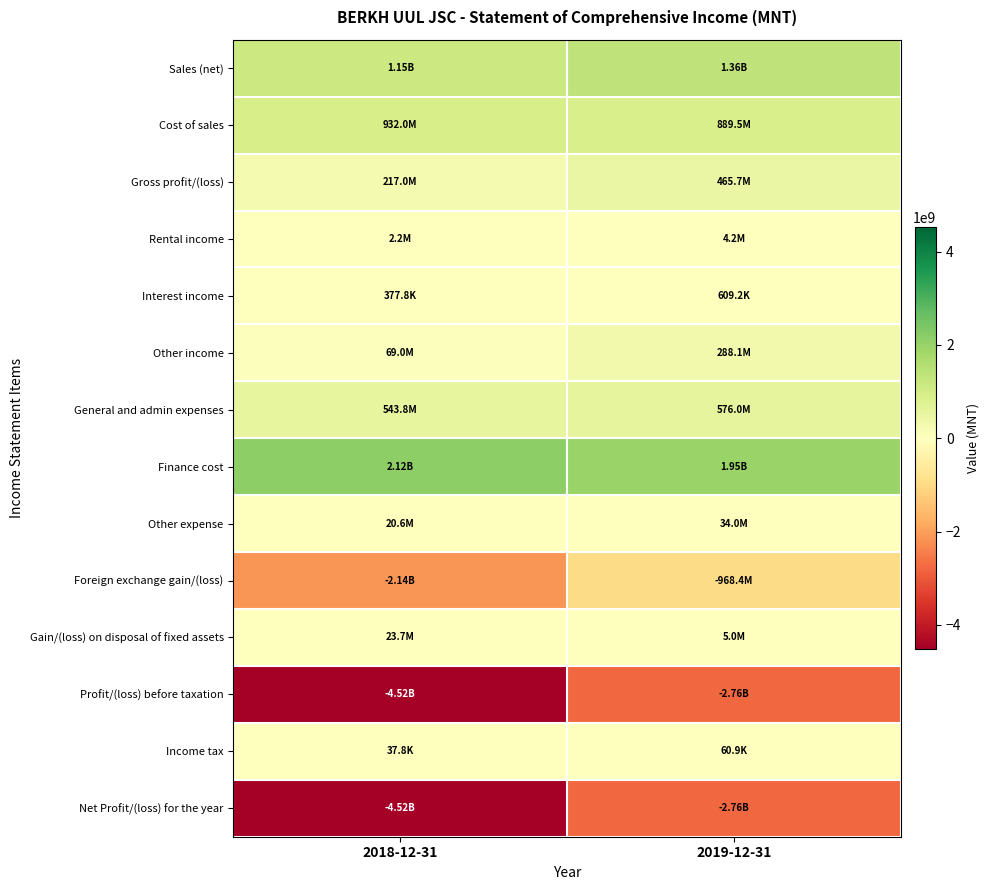

Reading right to left, list all the values displayed in this chart.

Sales (net): 2019-12-31=1355177377.2	2018-12-31=1149016590.9
Cost of sales: 2019-12-31=889509453.5	2018-12-31=932000815.8
Gross profit/(loss): 2019-12-31=465667923.7	2018-12-31=217015775.1
Rental income: 2019-12-31=4181818.2	2018-12-31=2181818.2
Interest income: 2019-12-31=609212.6	2018-12-31=377831.4
Other income: 2019-12-31=288079300.0	2018-12-31=69000909.1
General and admin expenses: 2019-12-31=576018161.8	2018-12-31=543829651.1
Finance cost: 2019-12-31=1948462864.2	2018-12-31=2123336461.2
Other expense: 2019-12-31=33980754.2	2018-12-31=20612120.4
Foreign exchange gain/(loss): 2019-12-31=-968395963.5	2018-12-31=-2143599192.9
Gain/(loss) on disposal of fixed assets: 2019-12-31=5028491.2	2018-12-31=23739710.9
Profit/(loss) before taxation: 2019-12-31=-2763290998.2	2018-12-31=-4519061381.0
Income tax: 2019-12-31=60921.3	2018-12-31=37783.1
Net Profit/(loss) for the year: 2019-12-31=-2763351919.4	2018-12-31=-4519099164.1